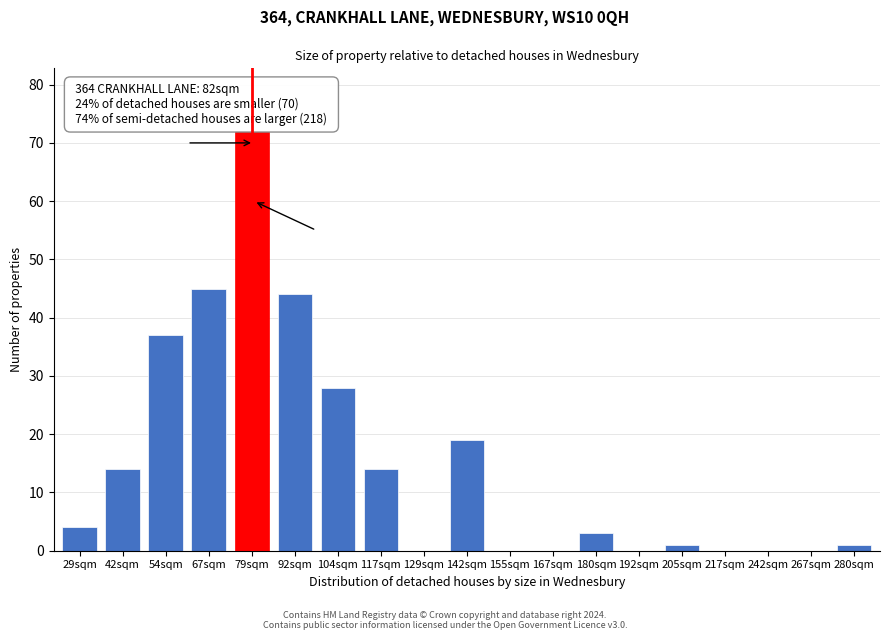

Reading left to right, extract all data points from this chart.

29sqm=4	42sqm=14	54sqm=37	67sqm=45	79sqm=72	92sqm=44	104sqm=28	117sqm=14	129sqm=0	142sqm=19	155sqm=0	167sqm=0	180sqm=3	192sqm=0	205sqm=1	217sqm=0	242sqm=0	267sqm=0	280sqm=1